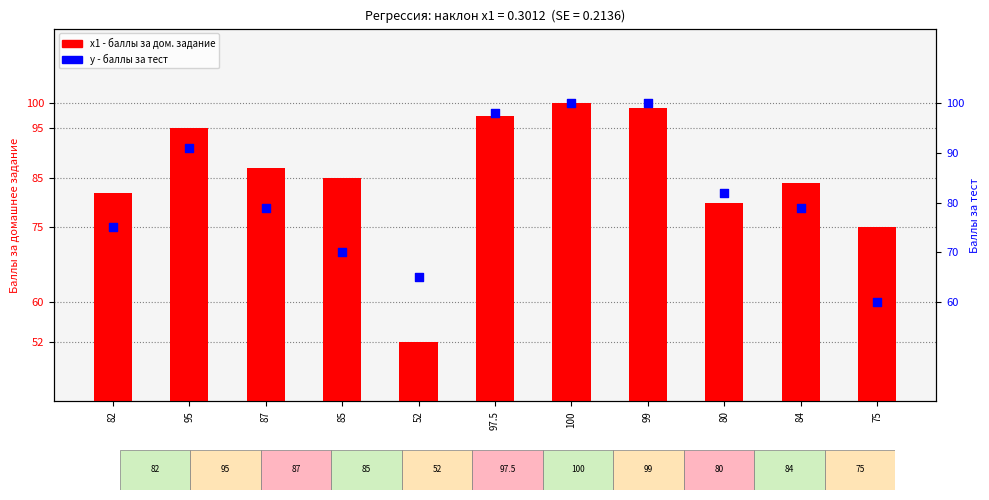

Which series has the largest total across all categories?

x1 - баллы за дом. задание